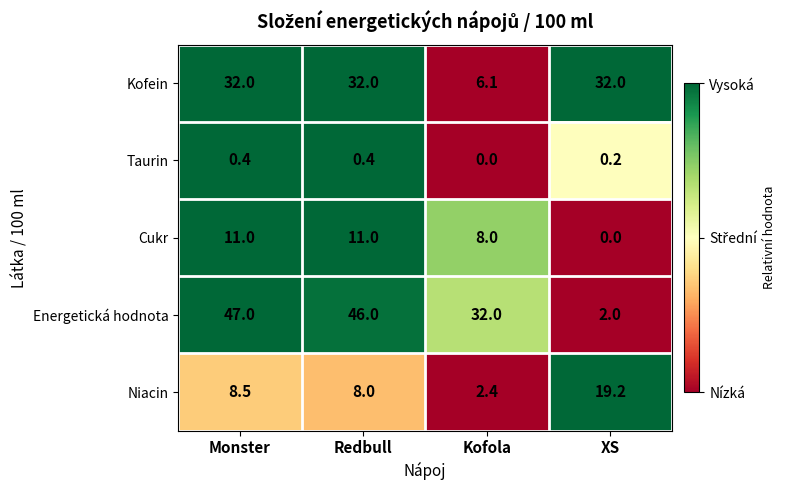

How many data points does each series have?

4